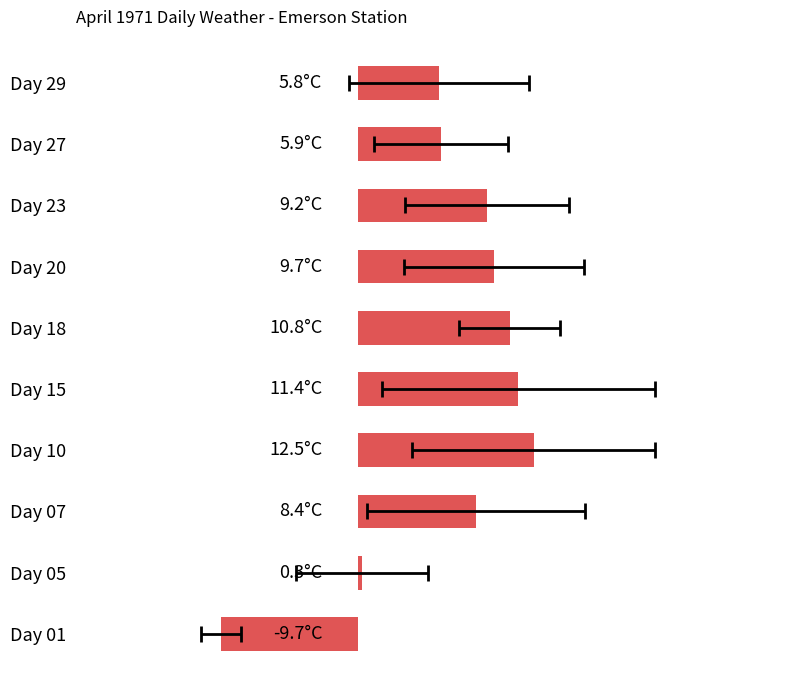

Does the chart contain any negative values?

Yes